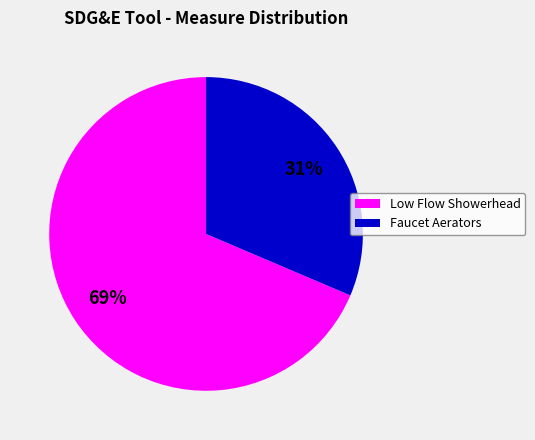

Is there a majority slice in this chart?

Yes